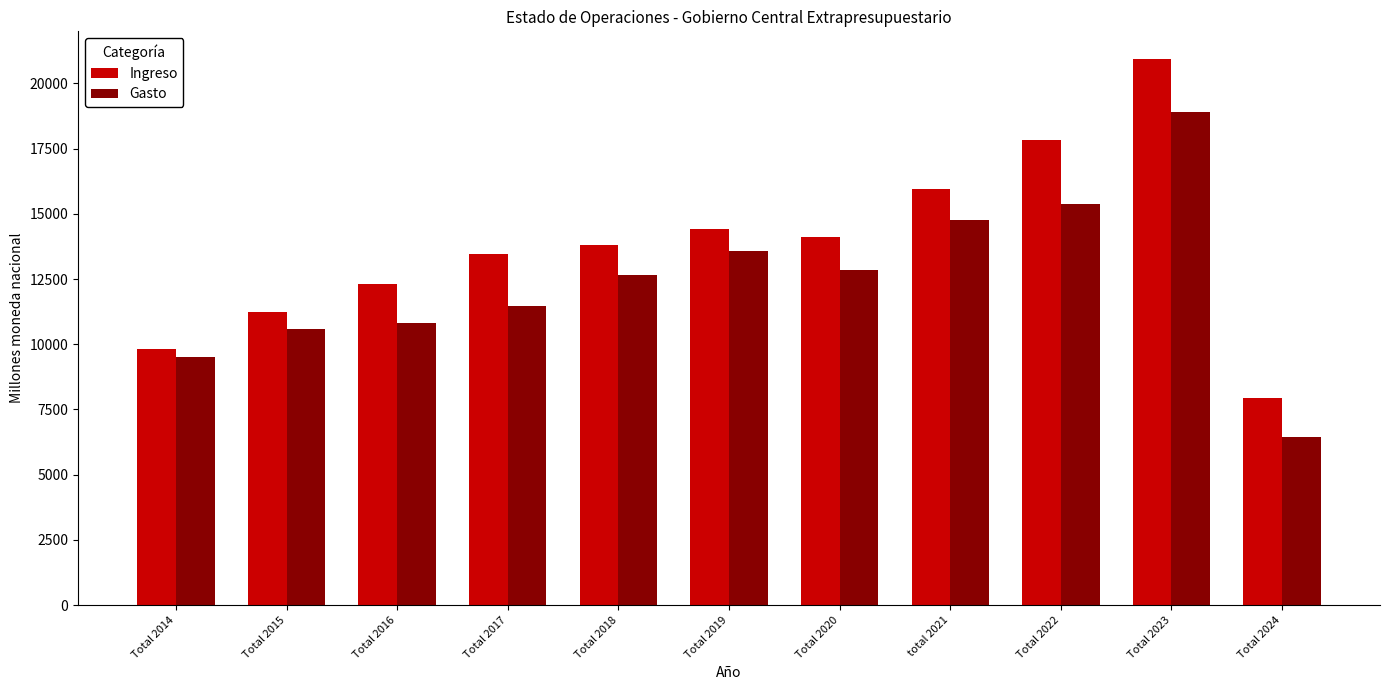

What is the minimum value for Gasto?

6451.2